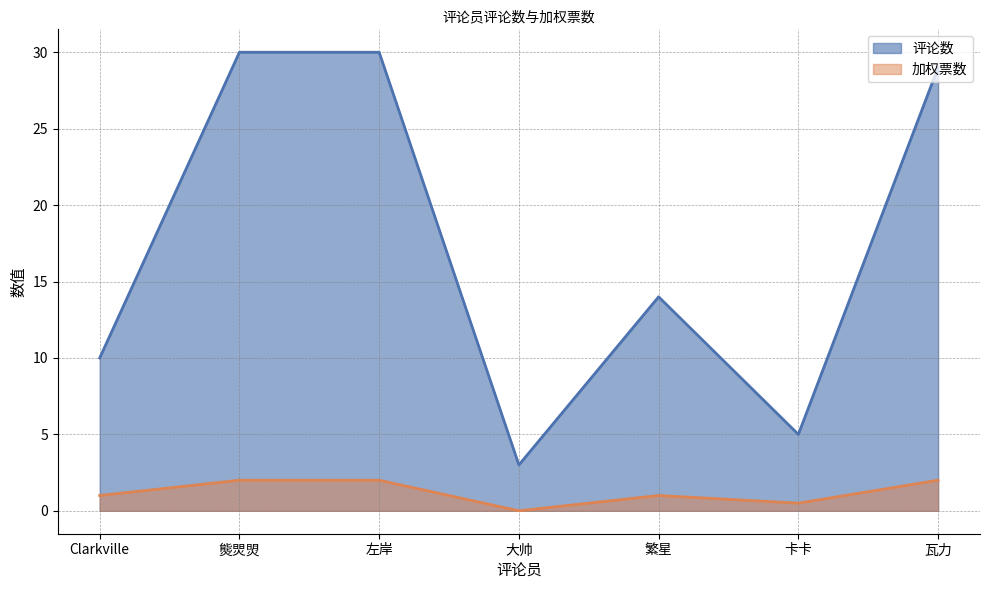

At which category does 评论数 reach its first local peak?

繁星